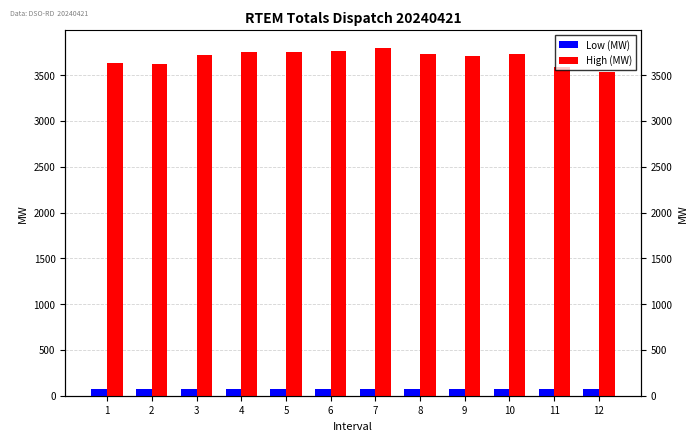

Which has a higher value, 9 or 10?

9